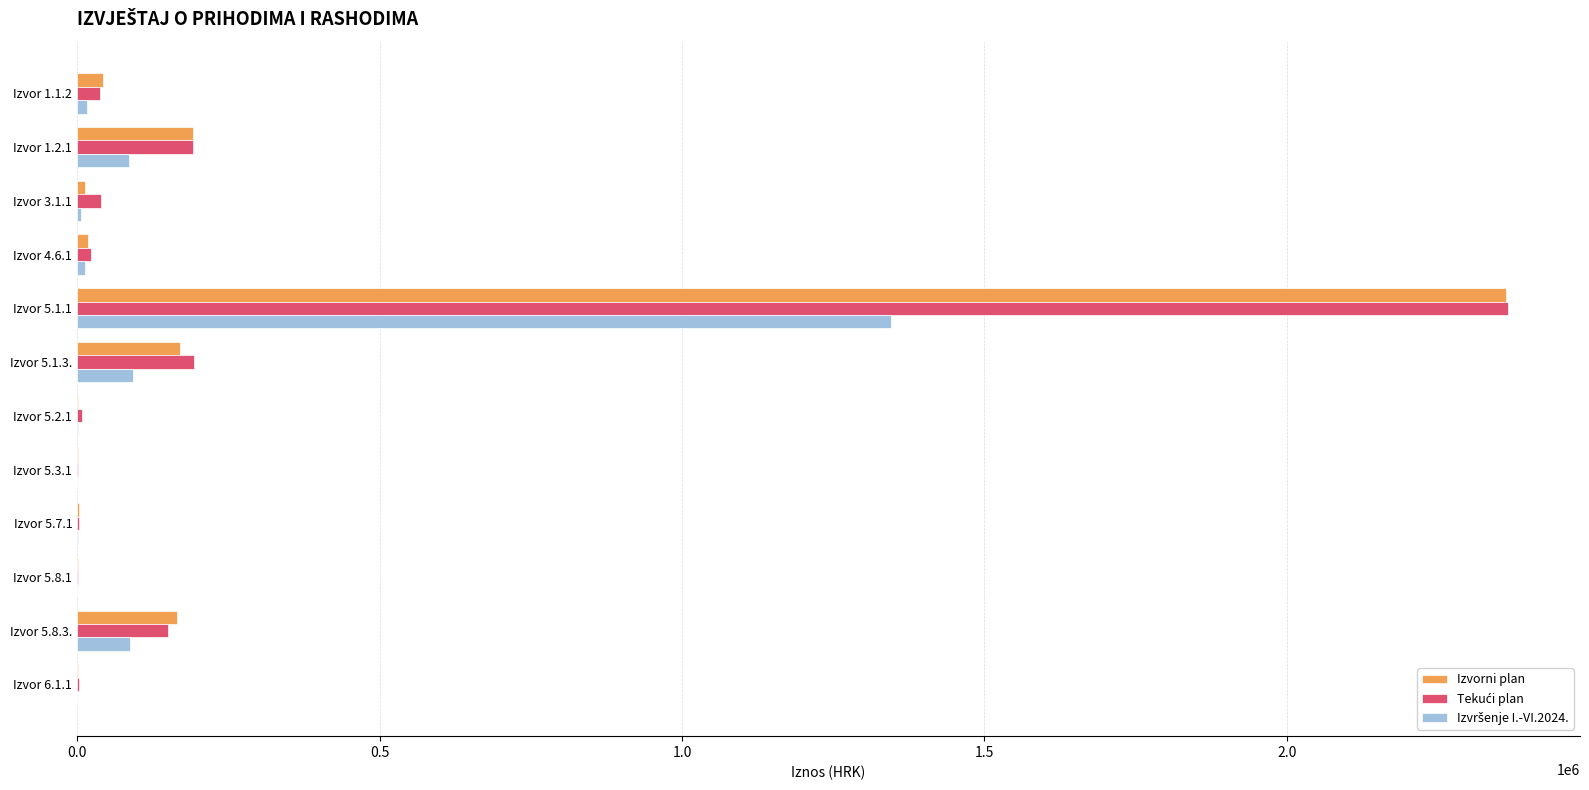

At which category is the sum across all series the highest?

Izvor 5.1.1